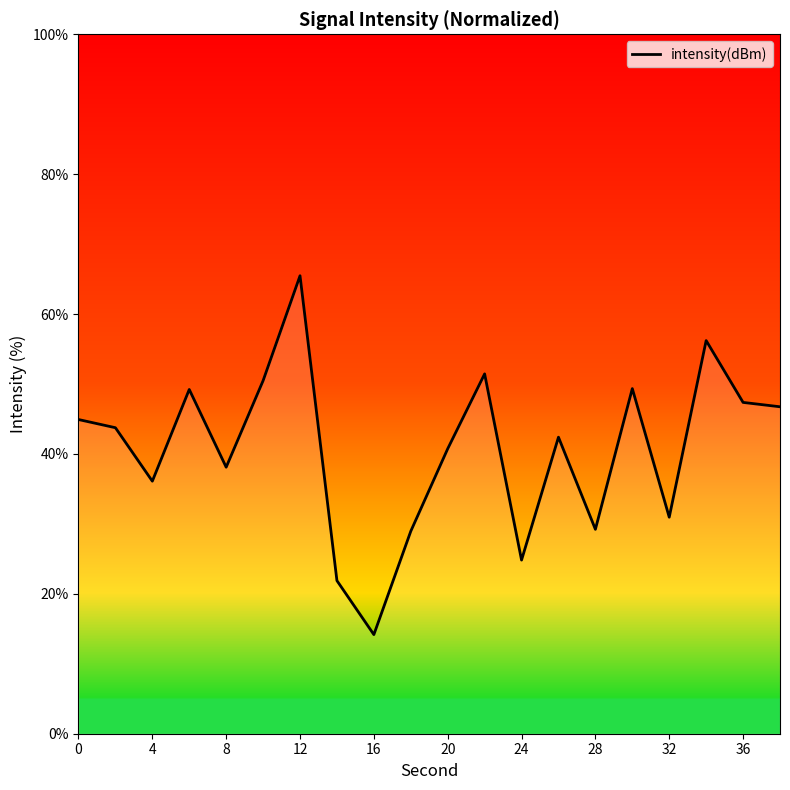

What is the minimum value shown in the chart?

14.2